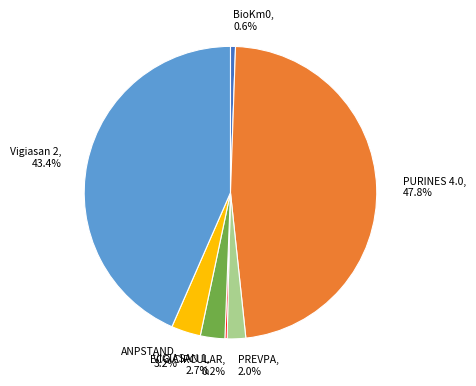

Which slice is the largest?

PURINES 4.0